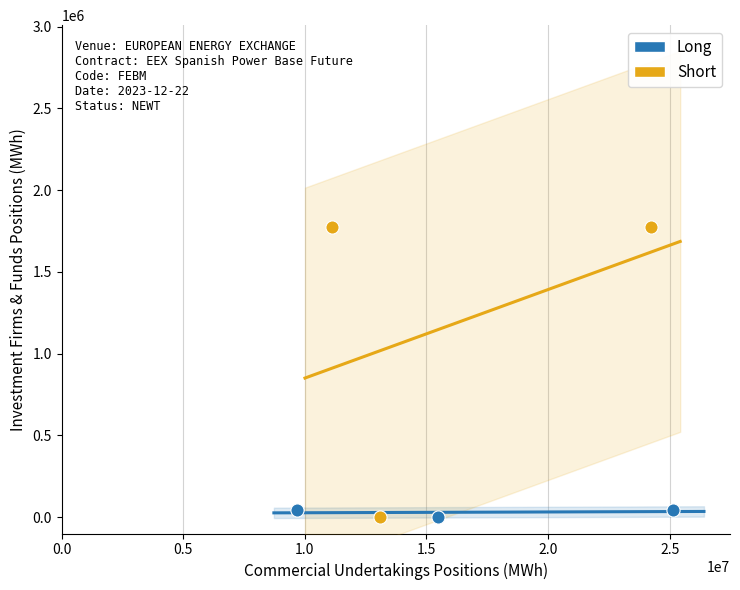

Which series has the largest Y range (max minus min)?

Short